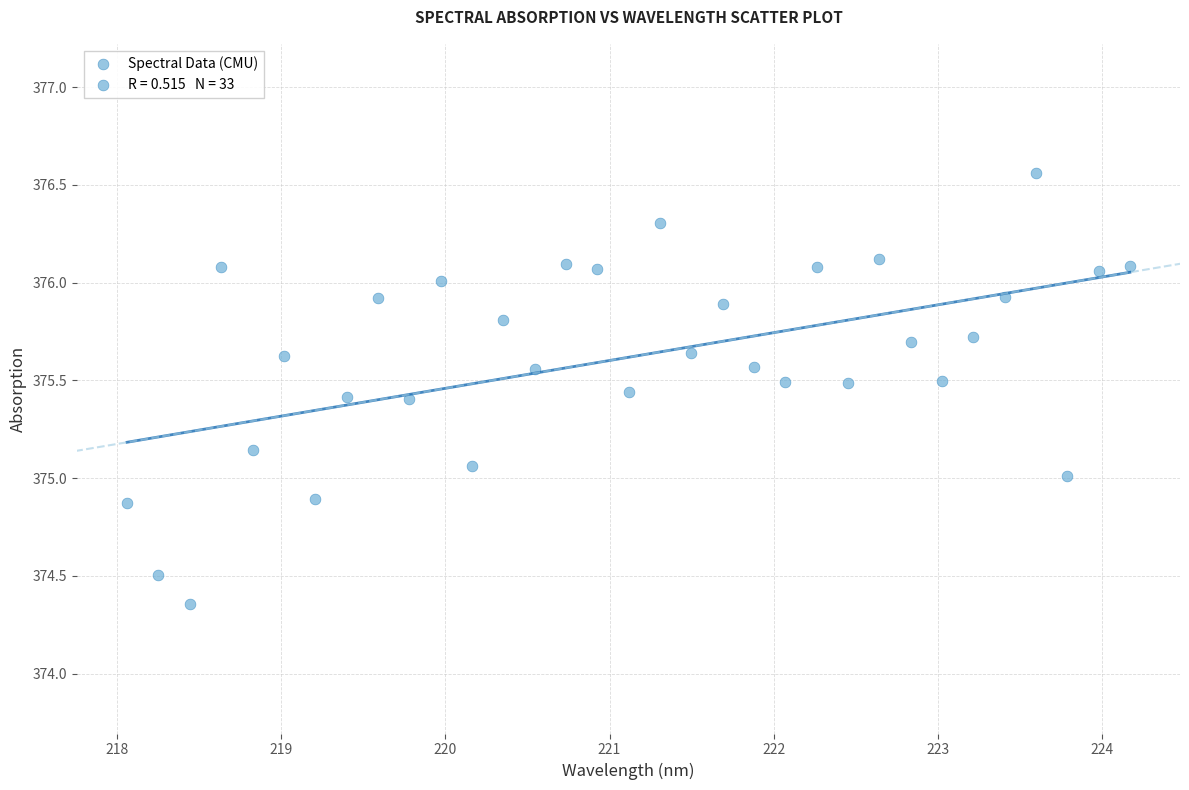

What is the range of X values (max minus min)?

6.1